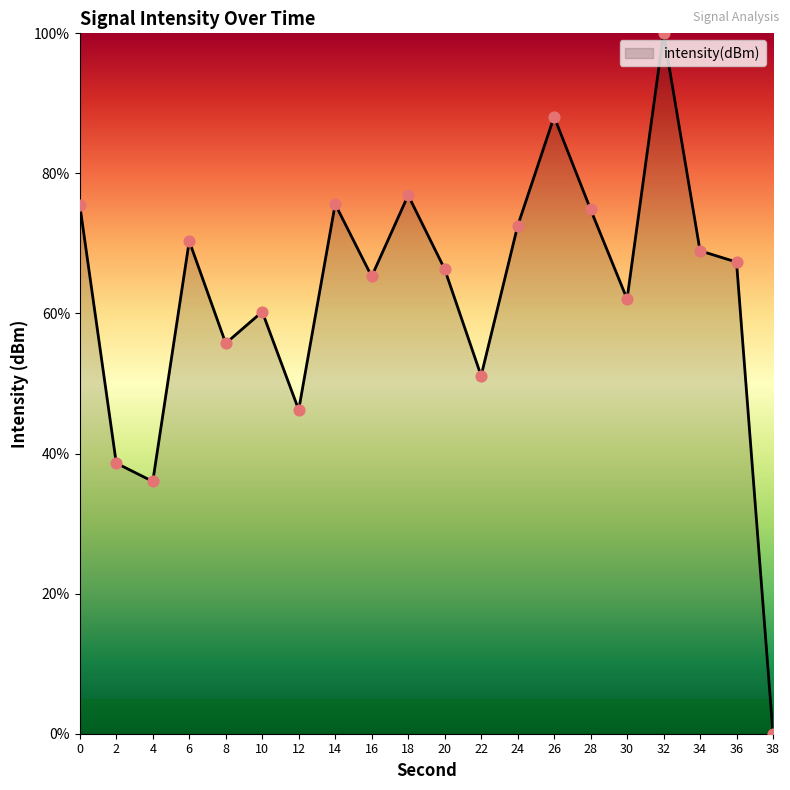

Which has a higher value, 2 or 20?

20